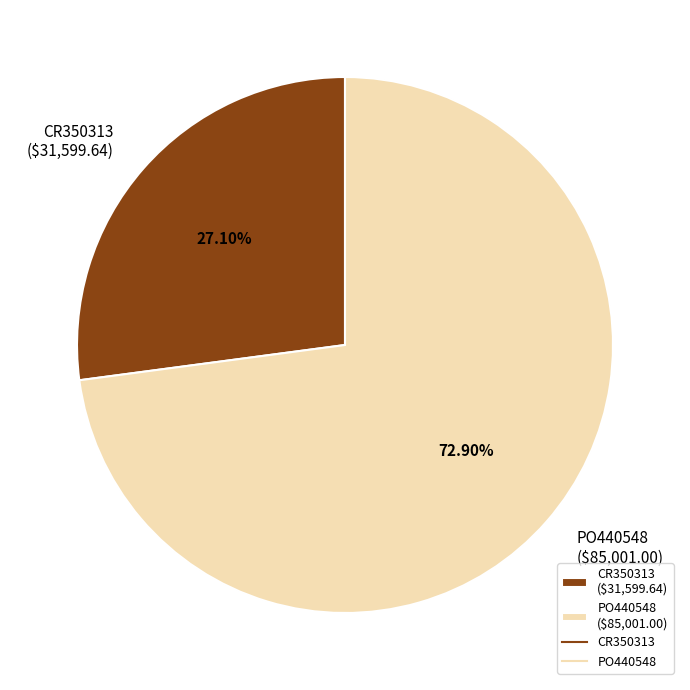

Which category has the biggest portion of the pie?

PO440548